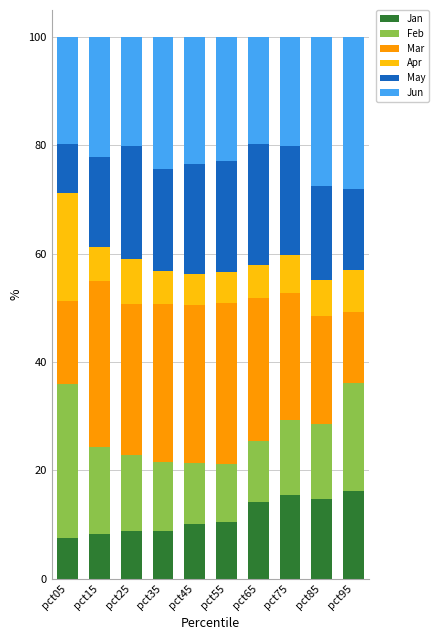

Are the bars grouped side by side (vs. stacked)?

No